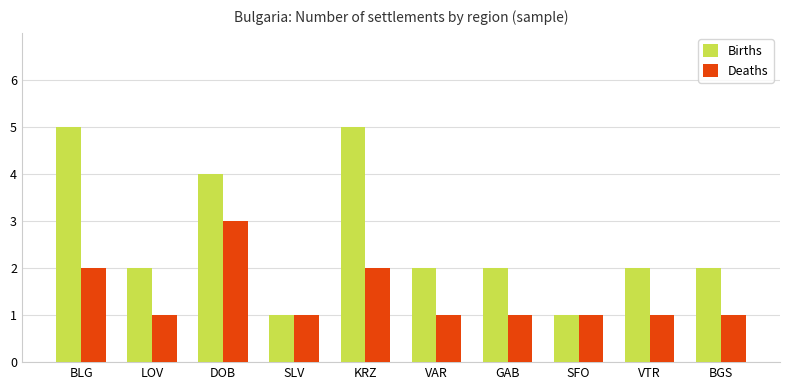

Between BLG and VAR, which series saw the biggest shift?

Births